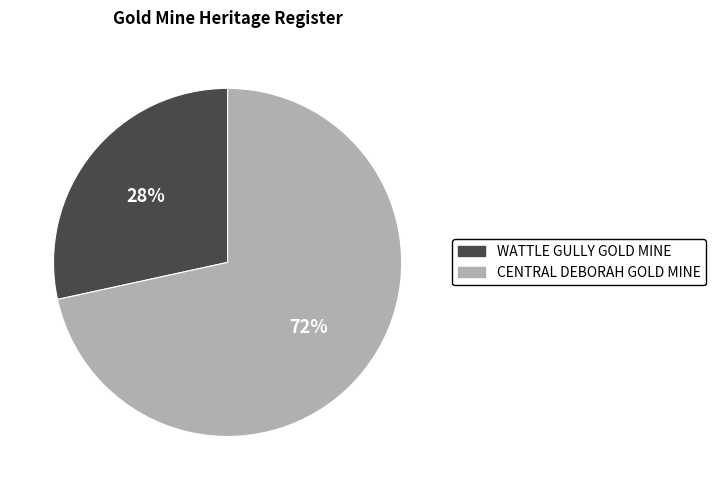

To the nearest percent, what percentage of the pie is CENTRAL DEBORAH GOLD MINE?

72%